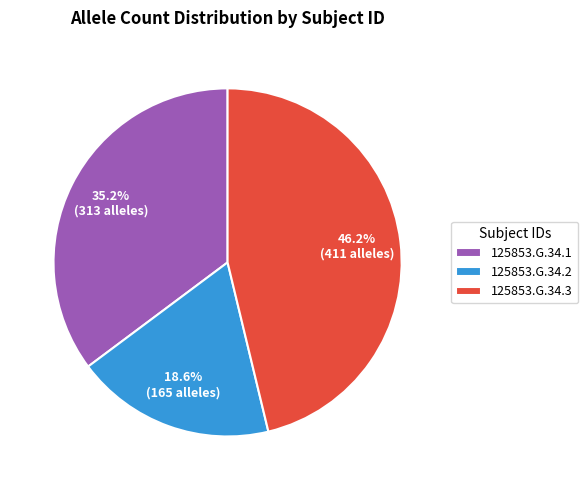

Between 125853.G.34.2 and 125853.G.34.3, which is larger?

125853.G.34.3